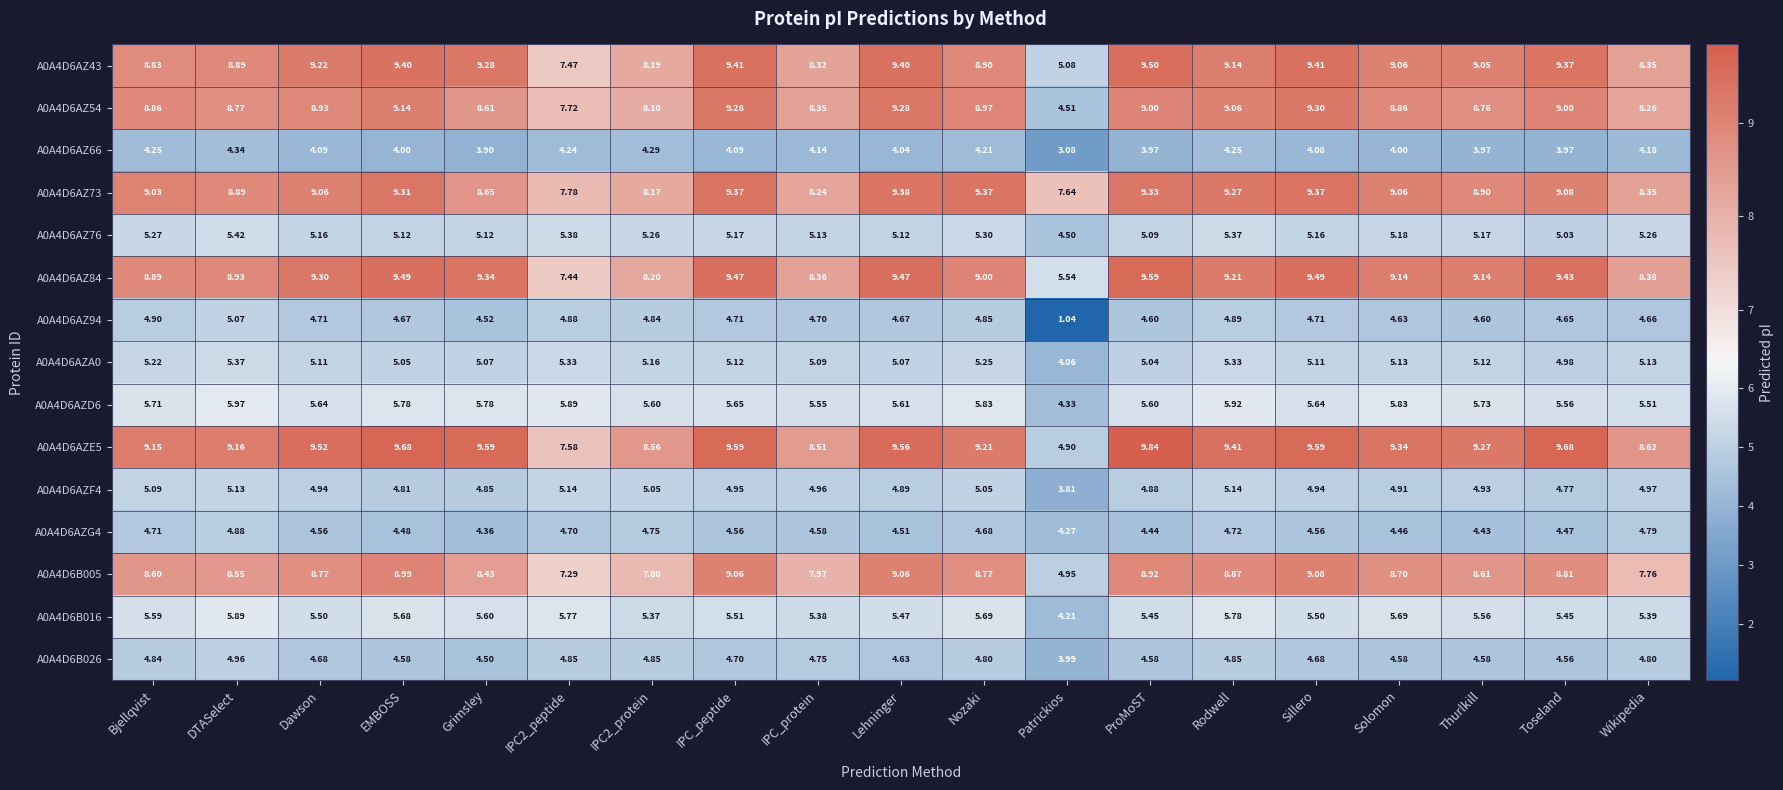

At which label is A0A4D6AZ76 closest to 4?

Patrickios